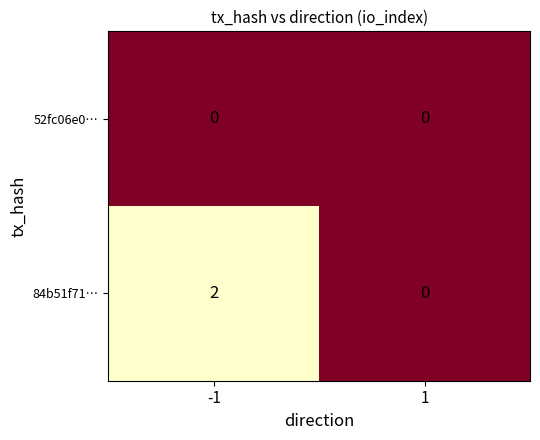

The value of 84b51f71… at -1 is 3. True or false?

False